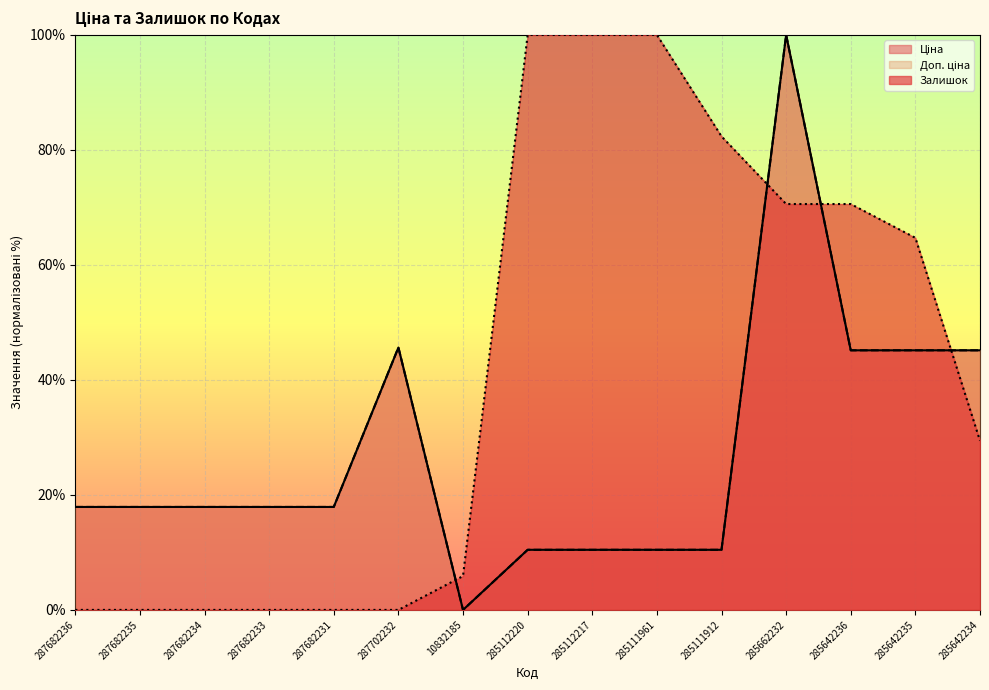

Is the value of Ціна at 287682235 greater than the value of Доп. ціна at 287702232?

No